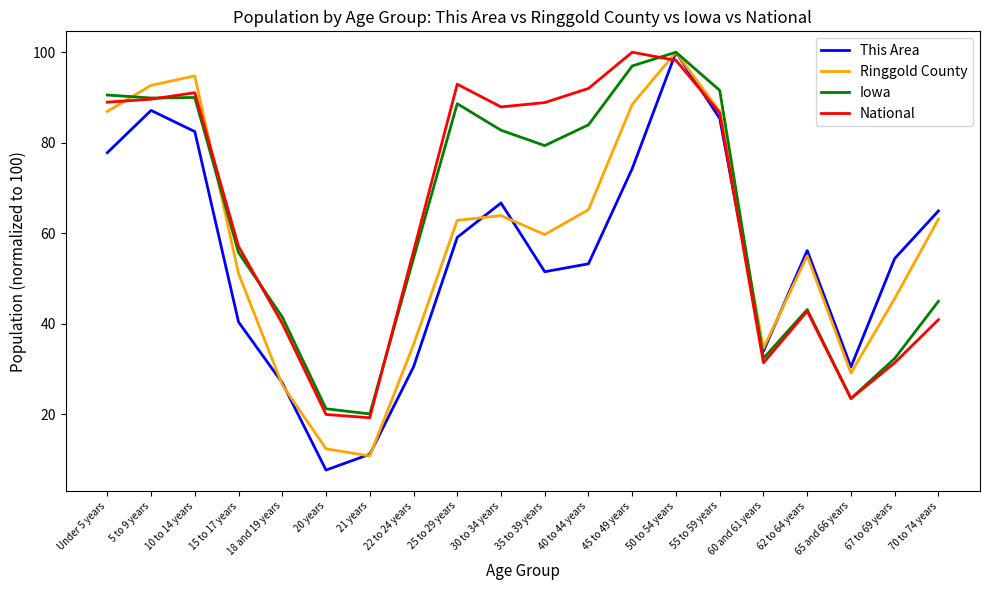

How many lines are shown in the chart?

4